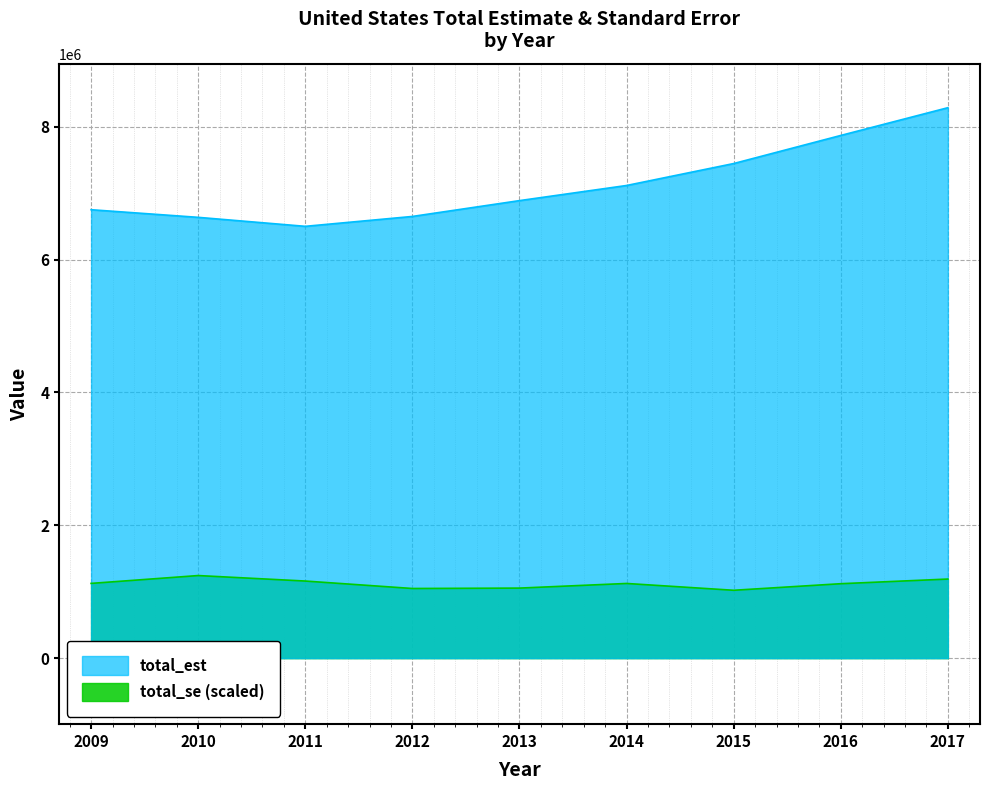

Rank the series by their average value, from highest to lowest.

total_est, total_se (scaled)